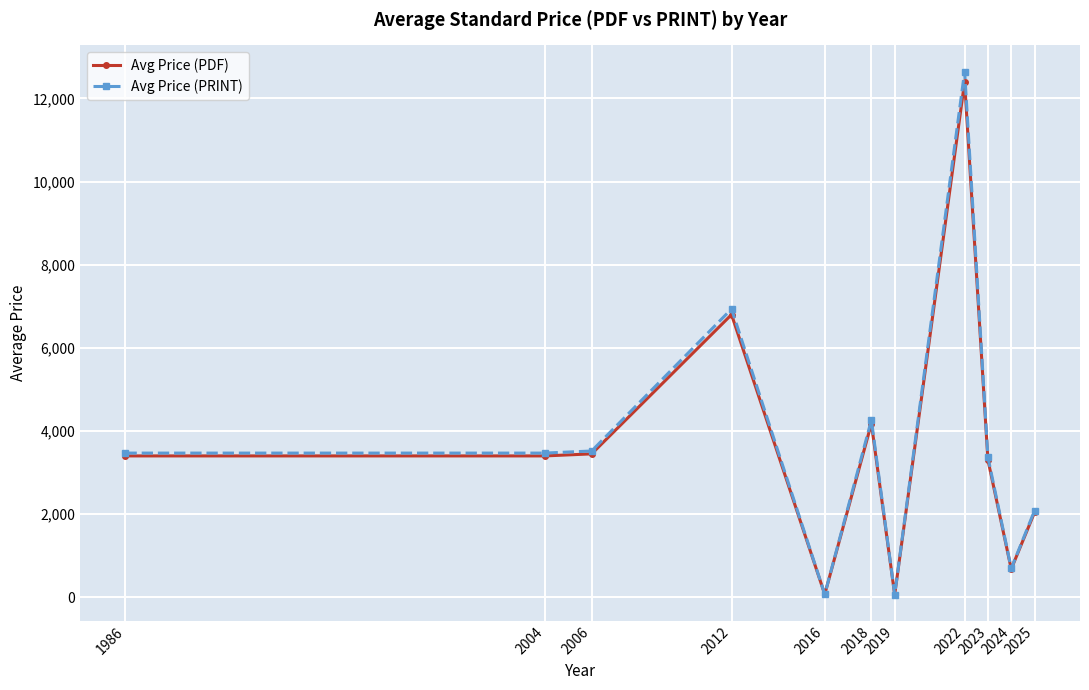

What is the greatest value displayed?

12648.0